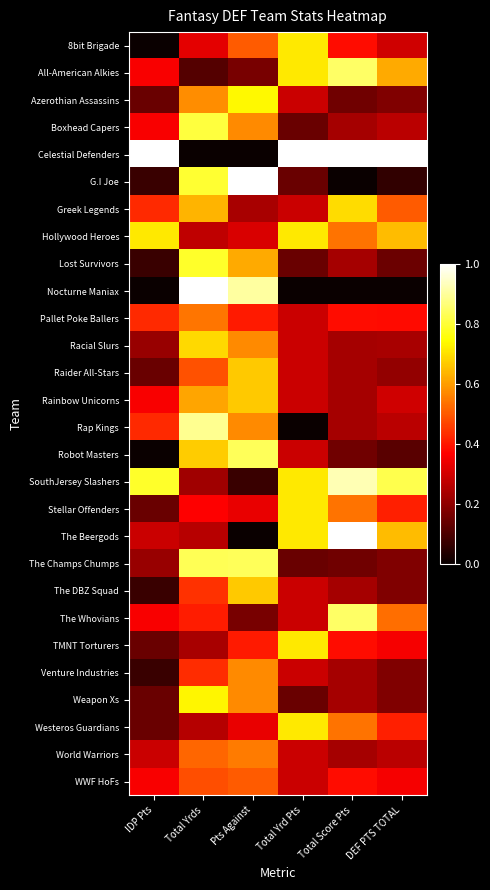

Reading left to right, extract all data points from this chart.

8bit Brigade: IDP Pts=0.0	Total Yrds=0.3	Pts Against=0.5	Total Yrd Pts=0.7	Total Score Pts=0.4	DEF PTS TOTAL=0.3
All-American Alkies: IDP Pts=0.4	Total Yrds=0.1	Pts Against=0.2	Total Yrd Pts=0.7	Total Score Pts=0.8	DEF PTS TOTAL=0.6
Azerothian Assassins: IDP Pts=0.1	Total Yrds=0.6	Pts Against=0.7	Total Yrd Pts=0.3	Total Score Pts=0.2	DEF PTS TOTAL=0.2
Boxhead Capers: IDP Pts=0.4	Total Yrds=0.8	Pts Against=0.6	Total Yrd Pts=0.1	Total Score Pts=0.2	DEF PTS TOTAL=0.3
Celestial Defenders: IDP Pts=1.0	Total Yrds=0.0	Pts Against=0.0	Total Yrd Pts=1.0	Total Score Pts=1.0	DEF PTS TOTAL=1.0
G.I Joe: IDP Pts=0.1	Total Yrds=0.8	Pts Against=1.0	Total Yrd Pts=0.1	Total Score Pts=0.0	DEF PTS TOTAL=0.1
Greek Legends: IDP Pts=0.4	Total Yrds=0.6	Pts Against=0.2	Total Yrd Pts=0.3	Total Score Pts=0.7	DEF PTS TOTAL=0.5
Hollywood Heroes: IDP Pts=0.7	Total Yrds=0.3	Pts Against=0.3	Total Yrd Pts=0.7	Total Score Pts=0.5	DEF PTS TOTAL=0.6
Lost Survivors: IDP Pts=0.1	Total Yrds=0.8	Pts Against=0.6	Total Yrd Pts=0.1	Total Score Pts=0.2	DEF PTS TOTAL=0.1
Nocturne Maniax: IDP Pts=0.0	Total Yrds=1.0	Pts Against=0.9	Total Yrd Pts=0.0	Total Score Pts=0.0	DEF PTS TOTAL=0.0
Pallet Poke Ballers: IDP Pts=0.4	Total Yrds=0.5	Pts Against=0.4	Total Yrd Pts=0.3	Total Score Pts=0.4	DEF PTS TOTAL=0.4
Racial Slurs: IDP Pts=0.2	Total Yrds=0.7	Pts Against=0.6	Total Yrd Pts=0.3	Total Score Pts=0.2	DEF PTS TOTAL=0.2
Raider All-Stars: IDP Pts=0.1	Total Yrds=0.5	Pts Against=0.7	Total Yrd Pts=0.3	Total Score Pts=0.2	DEF PTS TOTAL=0.2
Rainbow Unicorns: IDP Pts=0.4	Total Yrds=0.6	Pts Against=0.7	Total Yrd Pts=0.3	Total Score Pts=0.2	DEF PTS TOTAL=0.3
Rap Kings: IDP Pts=0.4	Total Yrds=0.9	Pts Against=0.6	Total Yrd Pts=0.0	Total Score Pts=0.2	DEF PTS TOTAL=0.3
Robot Masters: IDP Pts=0.0	Total Yrds=0.7	Pts Against=0.8	Total Yrd Pts=0.3	Total Score Pts=0.2	DEF PTS TOTAL=0.1
SouthJersey Slashers: IDP Pts=0.8	Total Yrds=0.2	Pts Against=0.1	Total Yrd Pts=0.7	Total Score Pts=0.9	DEF PTS TOTAL=0.8
Stellar Offenders: IDP Pts=0.1	Total Yrds=0.4	Pts Against=0.3	Total Yrd Pts=0.7	Total Score Pts=0.5	DEF PTS TOTAL=0.4
The Beergods: IDP Pts=0.3	Total Yrds=0.3	Pts Against=0.0	Total Yrd Pts=0.7	Total Score Pts=1.0	DEF PTS TOTAL=0.6
The Champs Chumps: IDP Pts=0.2	Total Yrds=0.8	Pts Against=0.8	Total Yrd Pts=0.1	Total Score Pts=0.2	DEF PTS TOTAL=0.2
The DBZ Squad: IDP Pts=0.1	Total Yrds=0.4	Pts Against=0.7	Total Yrd Pts=0.3	Total Score Pts=0.2	DEF PTS TOTAL=0.2
The Whovians: IDP Pts=0.4	Total Yrds=0.4	Pts Against=0.2	Total Yrd Pts=0.3	Total Score Pts=0.8	DEF PTS TOTAL=0.5
TMNT Torturers: IDP Pts=0.1	Total Yrds=0.2	Pts Against=0.4	Total Yrd Pts=0.7	Total Score Pts=0.4	DEF PTS TOTAL=0.4
Venture Industries: IDP Pts=0.1	Total Yrds=0.4	Pts Against=0.6	Total Yrd Pts=0.3	Total Score Pts=0.2	DEF PTS TOTAL=0.2
Weapon Xs: IDP Pts=0.1	Total Yrds=0.7	Pts Against=0.6	Total Yrd Pts=0.1	Total Score Pts=0.2	DEF PTS TOTAL=0.2
Westeros Guardians: IDP Pts=0.1	Total Yrds=0.3	Pts Against=0.3	Total Yrd Pts=0.7	Total Score Pts=0.5	DEF PTS TOTAL=0.4
World Warriors: IDP Pts=0.3	Total Yrds=0.5	Pts Against=0.5	Total Yrd Pts=0.3	Total Score Pts=0.2	DEF PTS TOTAL=0.3
WWF HoFs: IDP Pts=0.4	Total Yrds=0.5	Pts Against=0.5	Total Yrd Pts=0.3	Total Score Pts=0.4	DEF PTS TOTAL=0.4